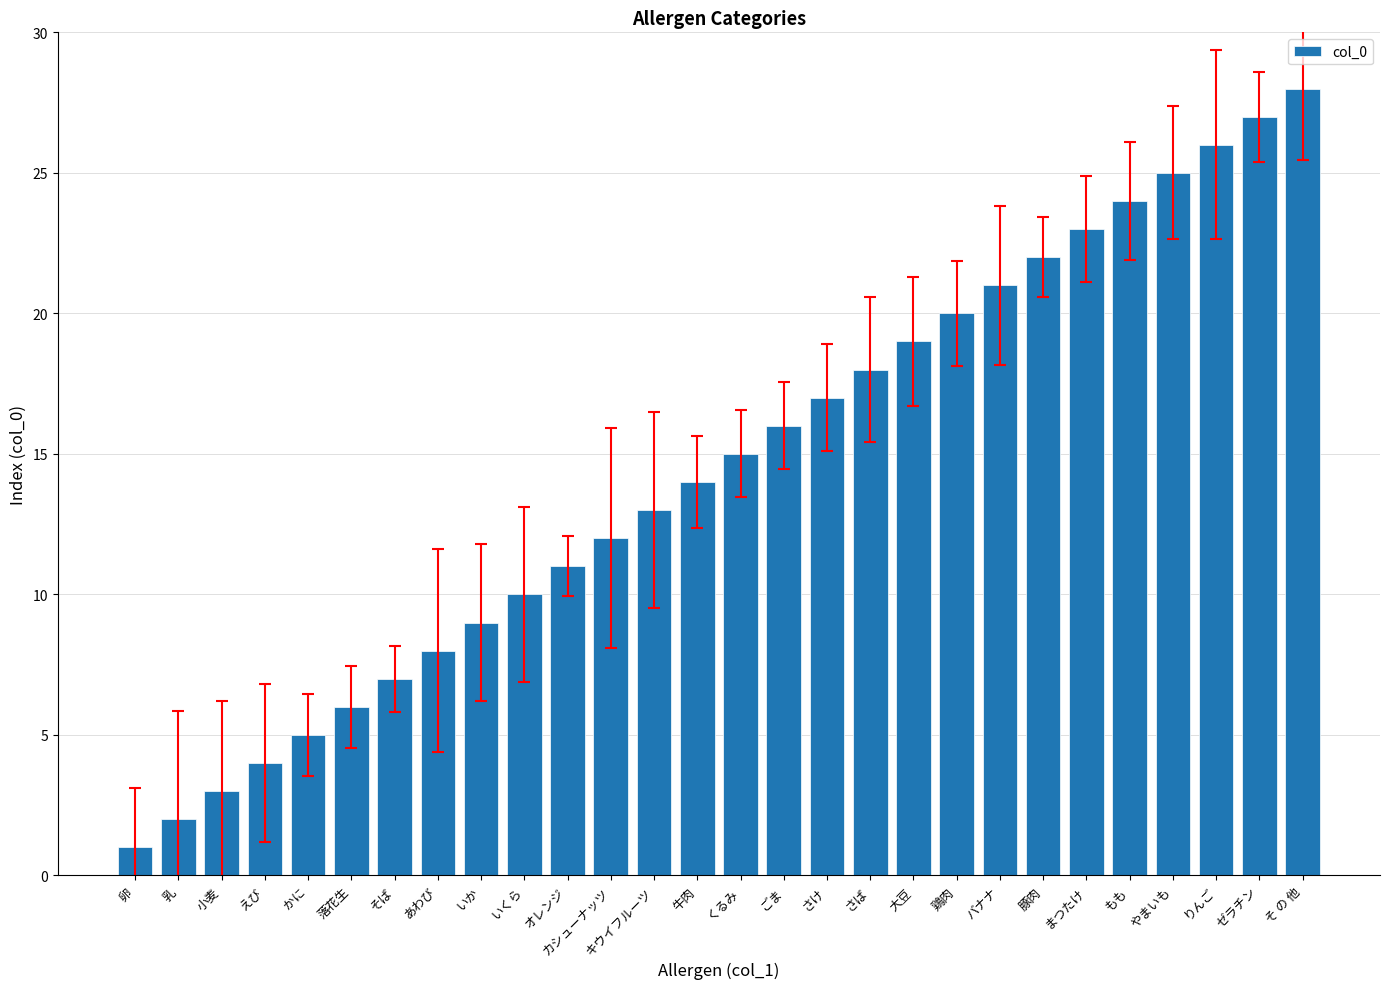

Reading left to right, transcribe all the data shown in this chart.

1	2	3	4	5	6	7	8	9	10	11	12	13	14	15	16	17	18	19	20	21	22	23	24	25	26	27	28